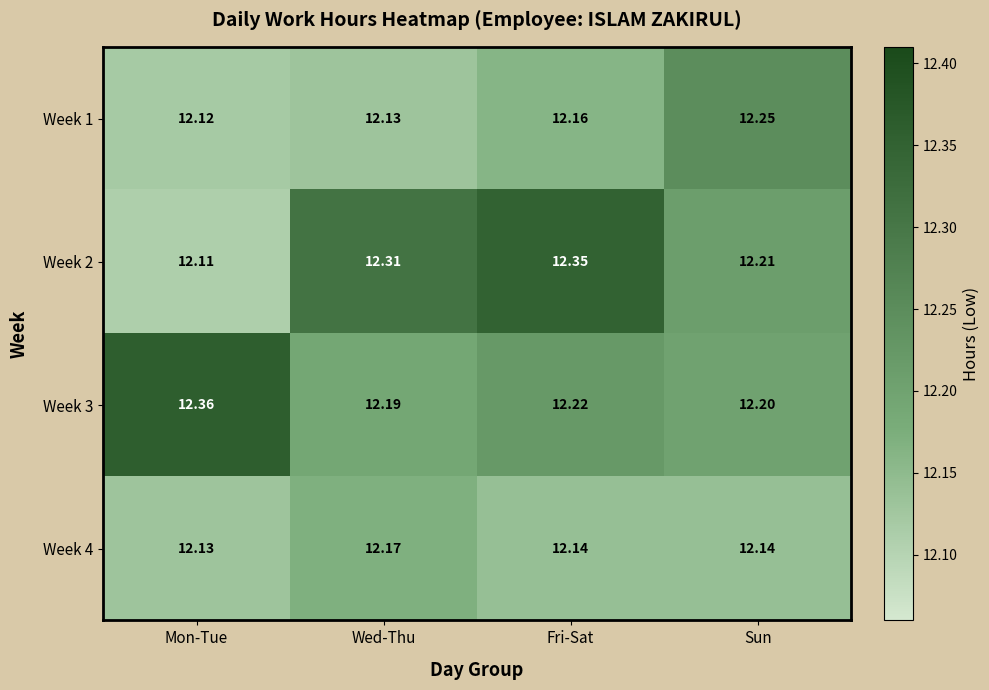

Where is Week 1 nearest to the value 12?

Mon-Tue